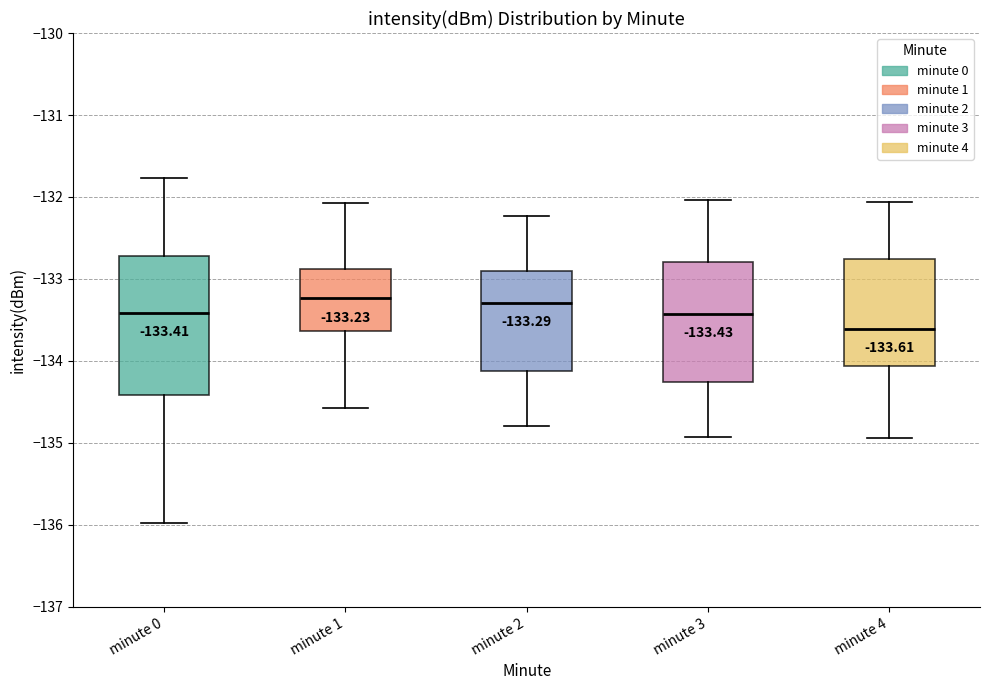

Which box is the tallest, from its lower edge to its upper edge?

minute 0